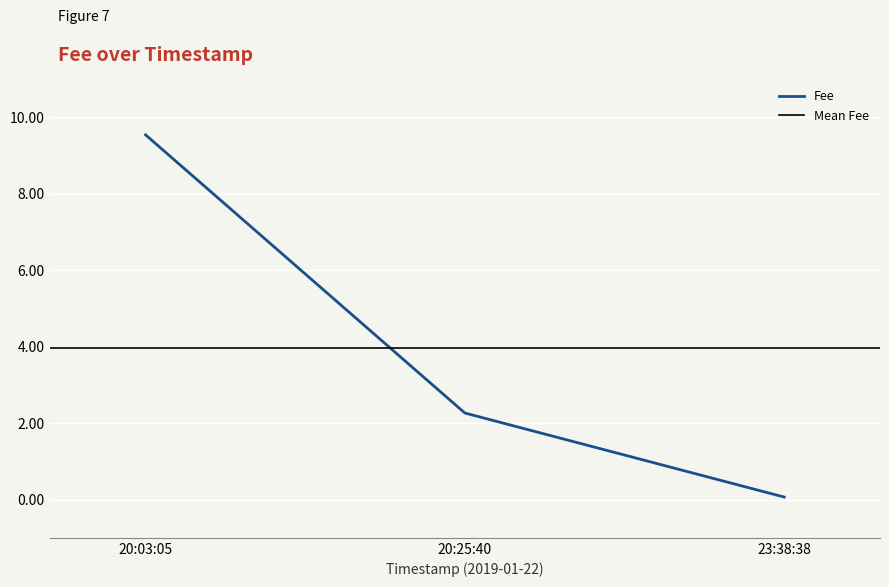

The value at 2019-01-22 23:38:38 is 5.2. True or false?

False